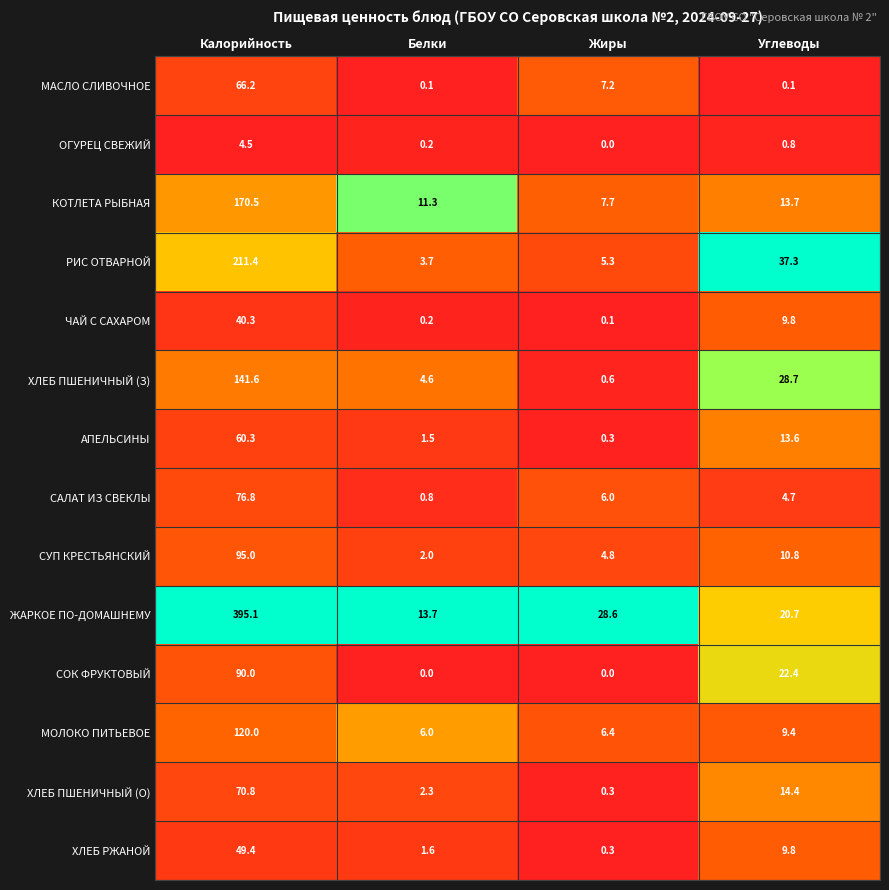

At which label is ХЛЕБ ПШЕНИЧНЫЙ (З) closest to 71?

Углеводы